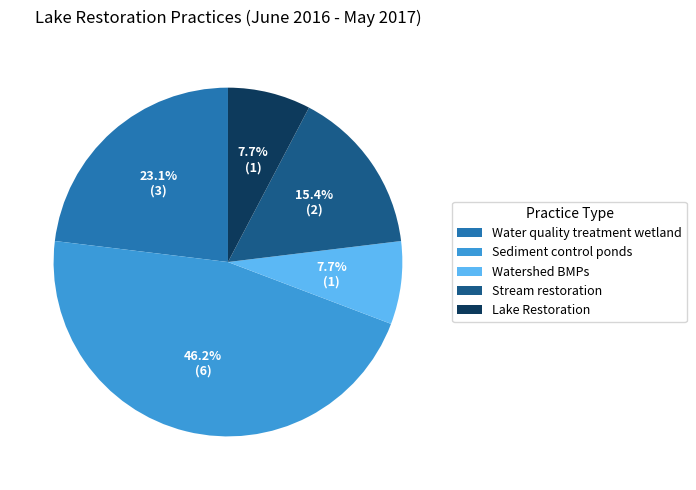

To the nearest percent, what portion does Stream restoration represent?

15%